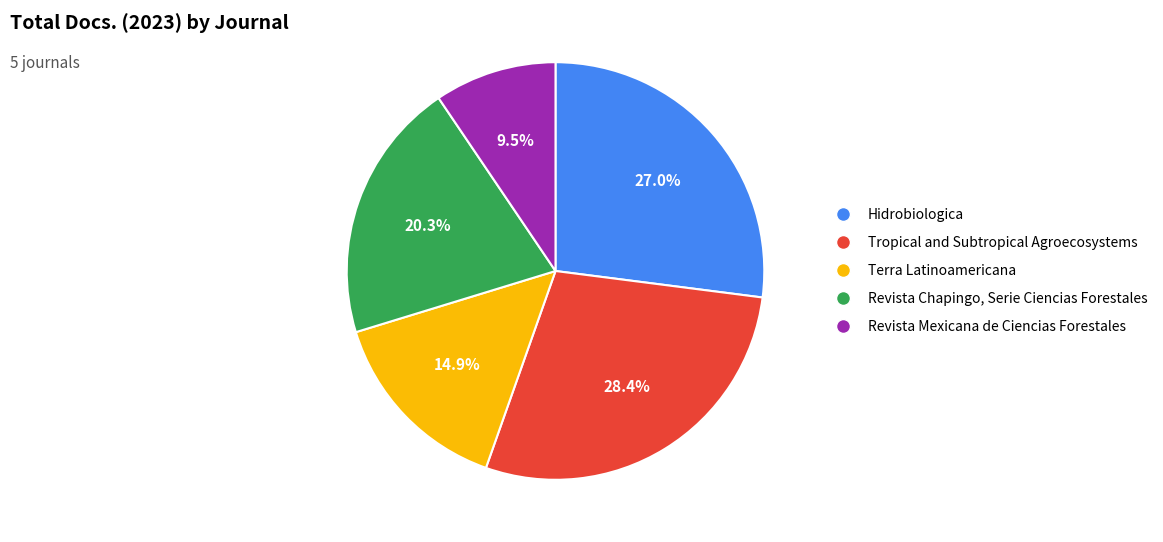

Rank the categories by value from lowest to highest.

Revista Mexicana de Ciencias Forestales, Terra Latinoamericana, Revista Chapingo, Serie Ciencias Forestales, Hidrobiologica, Tropical and Subtropical Agroecosystems